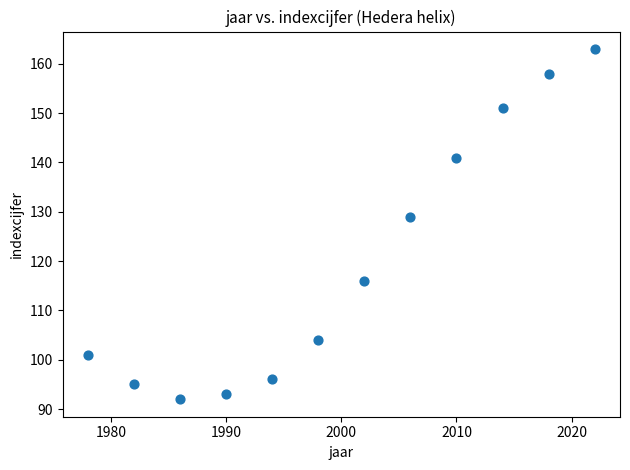

What Y value in the scatter plot is closest to 127?

129